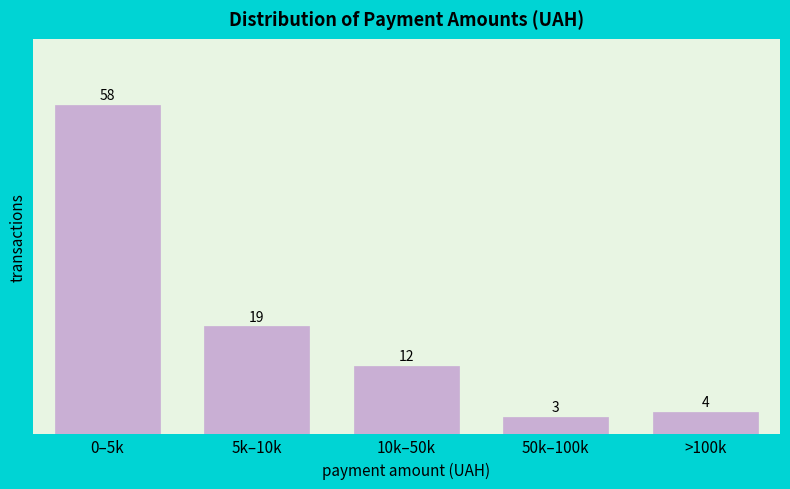

Reading left to right, extract all data points from this chart.

0–5k=58	5k–10k=19	10k–50k=12	50k–100k=3	>100k=4